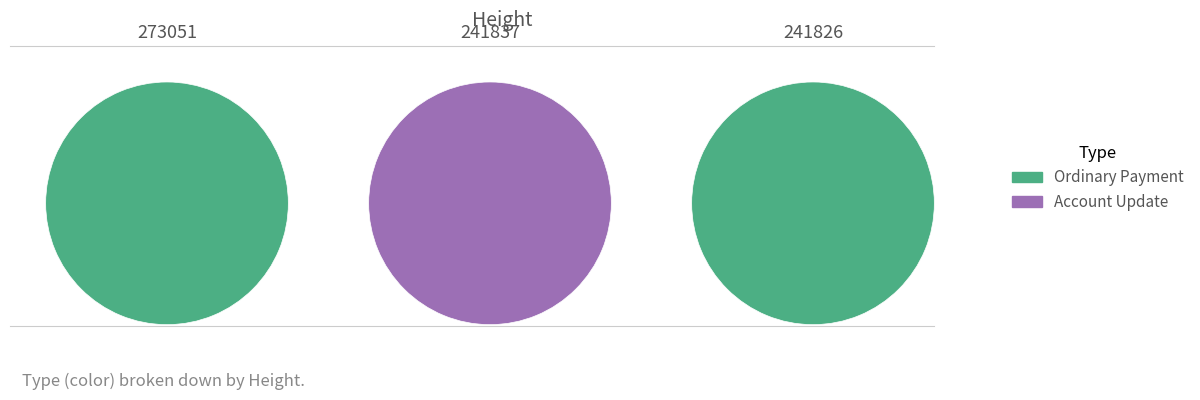

What is the total percentage of 241837 and 241826?

62.5%